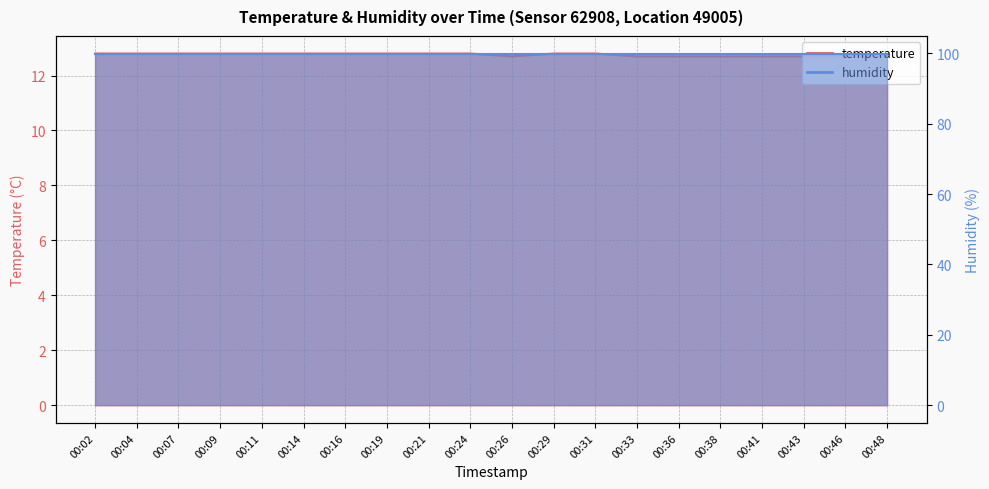

True or false: there are more than 0 points higher than both neighbors.

False